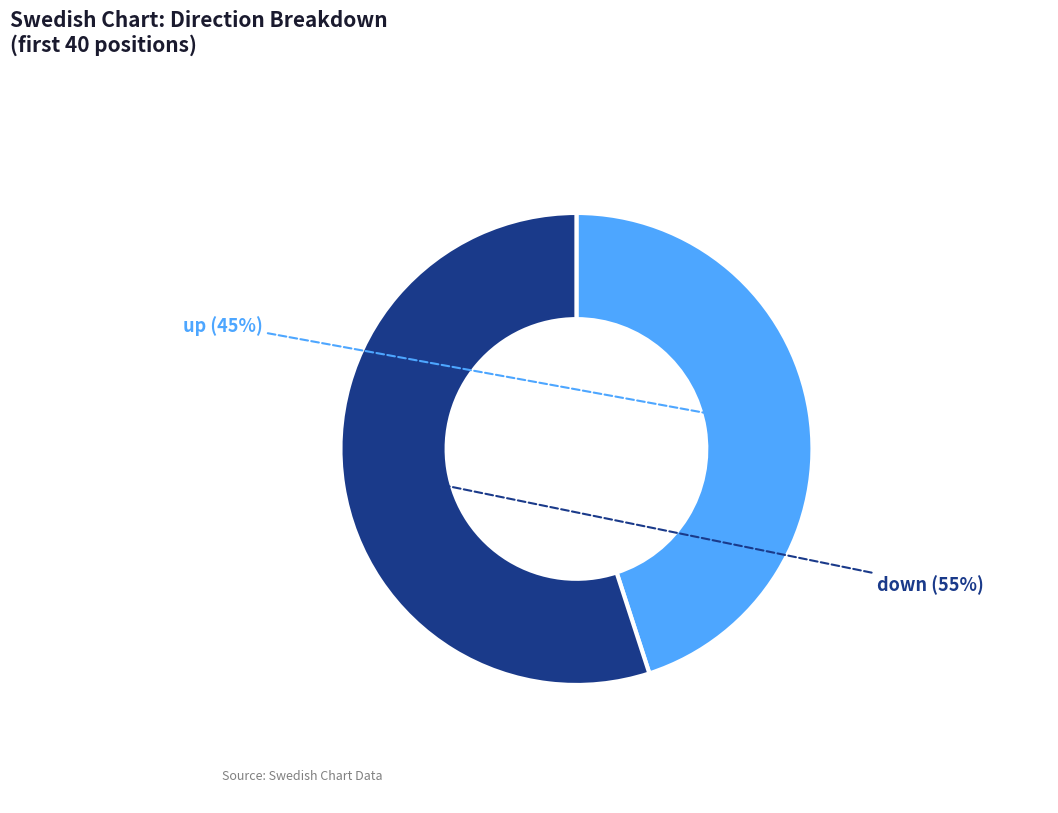

What is the smallest slice in the pie chart?

up